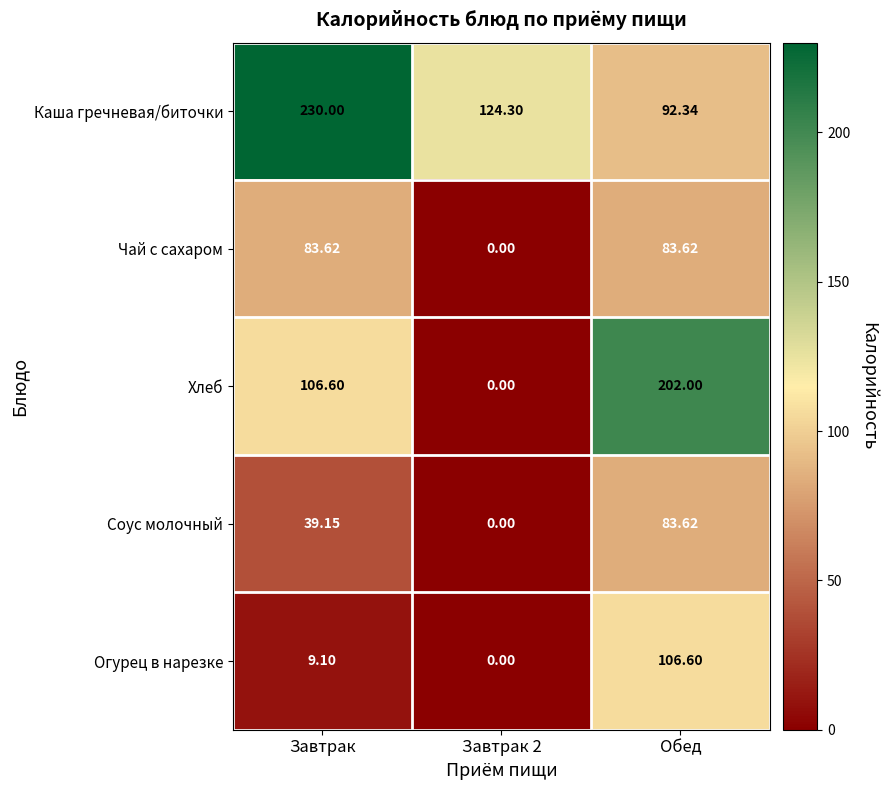

At which label does Каша гречневая/биточки reach its peak?

Завтрак